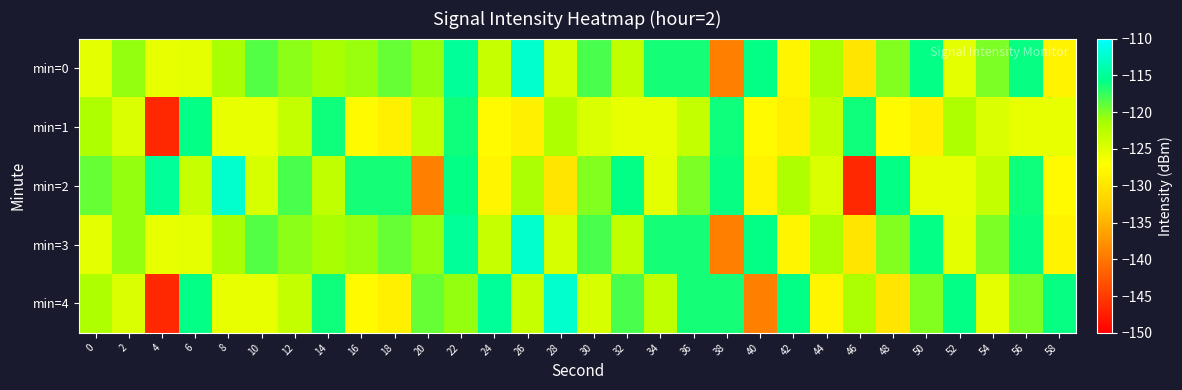

What is the greatest value displayed?

-112.4